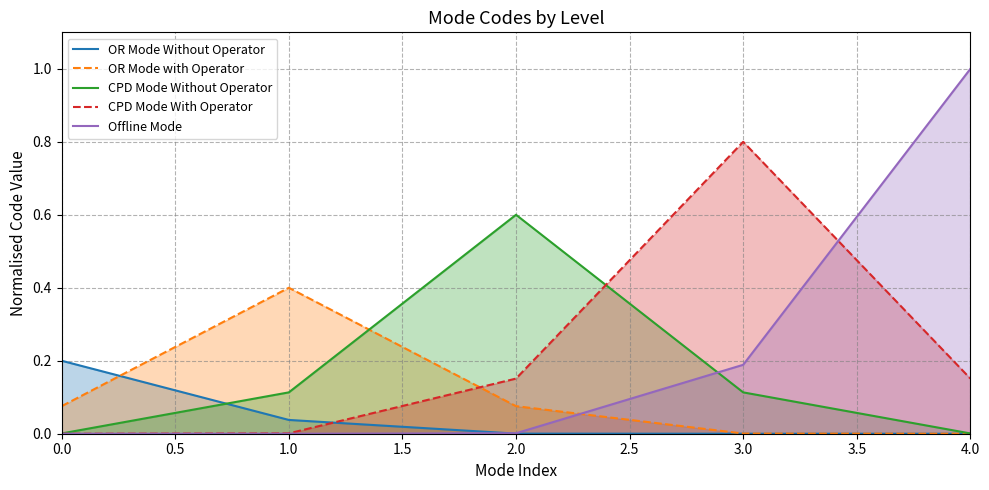

True or false: CPD Mode With Operator has a value of 0.4 at 3.0.

False